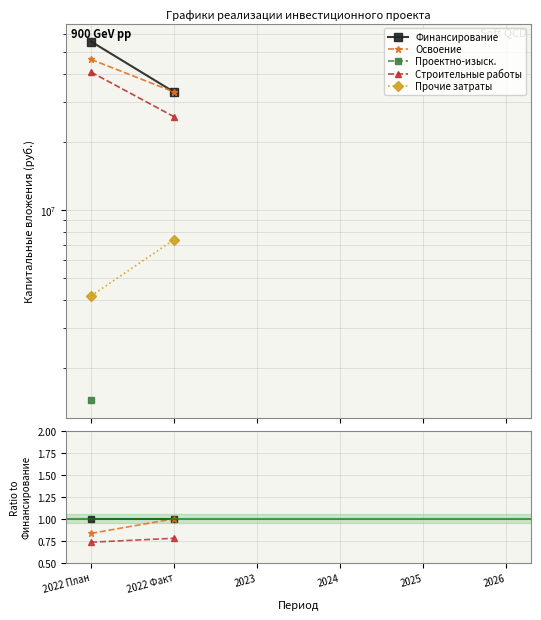

Is the value of Прочие затраты at 2022 Факт greater than the value of Освоение at 2022 Факт?

No